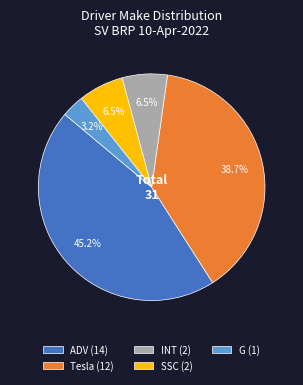

To the nearest percent, what is the difference between the ADV and G slice percentages?

42%